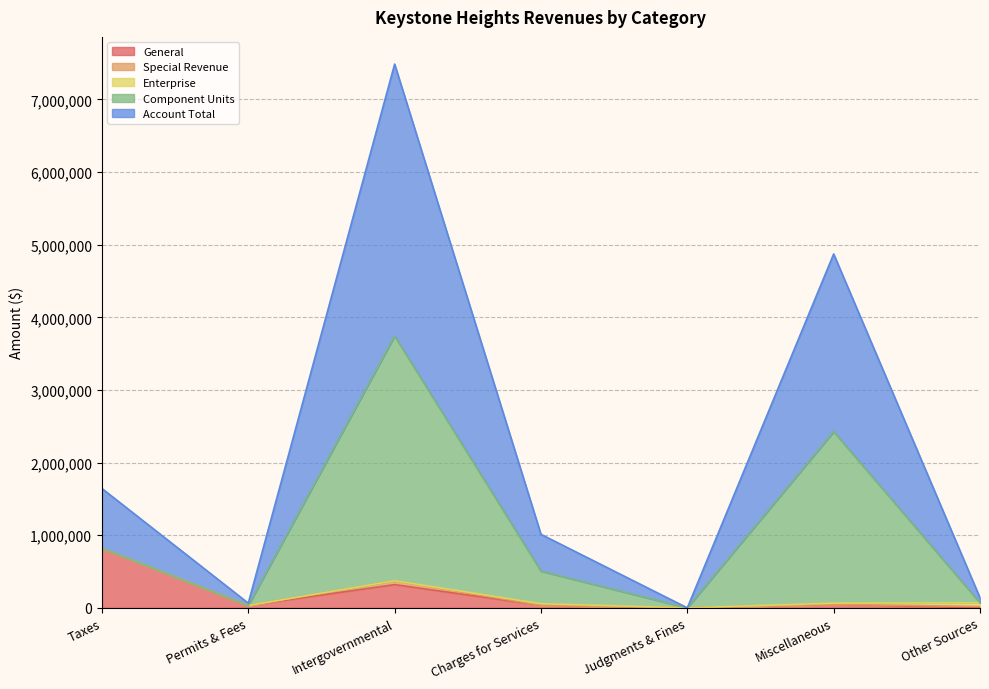

What is the label of the 3rd point from the right?

Judgments & Fines